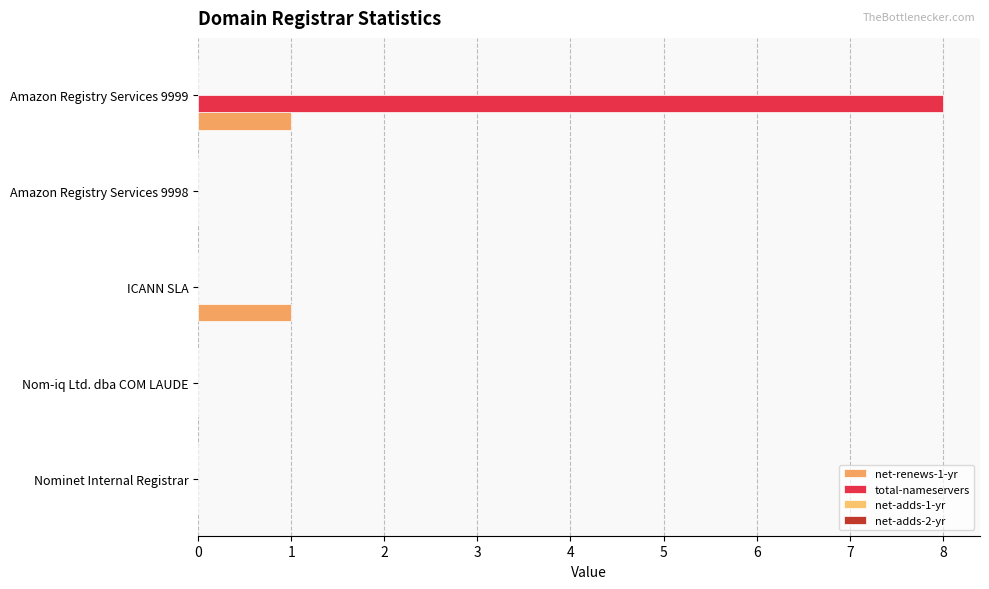

Count the number of data series in this chart.

2